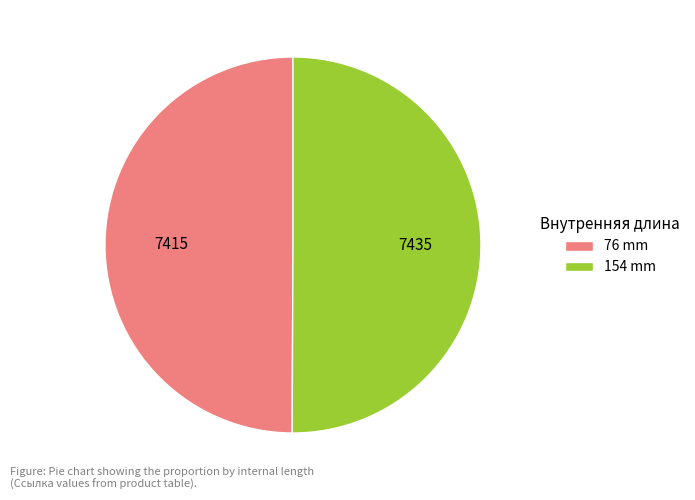

Is it true that 154 mm is 50% of the pie?

True